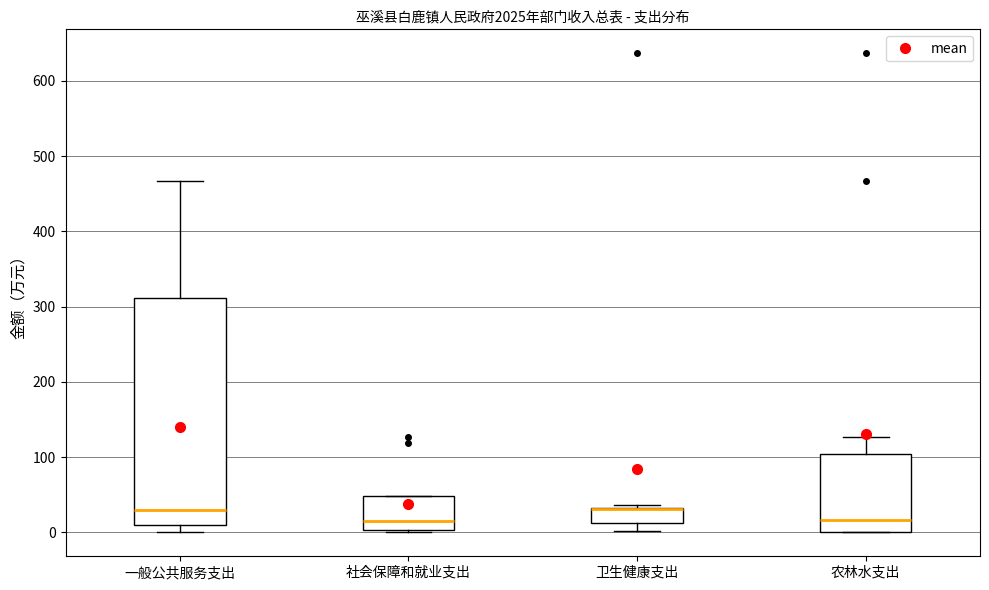

Reading left to right, read every box against the y-axis: the position of its median line, the range the box covers, and the ends of its whiskers. The values are not printed on the chart, so give them approximately, as read against the axis.

一般公共服务支出: median 30, box 10 to 310, whiskers 0 to 470
社会保障和就业支出: median 20, box 0 to 50, whiskers 0 to 50
卫生健康支出: median 30 (drawn on the box's upper edge), box 10 to 30, whiskers 0 to 40
农林水支出: median 20, box 0 to 100, whiskers 0 to 130